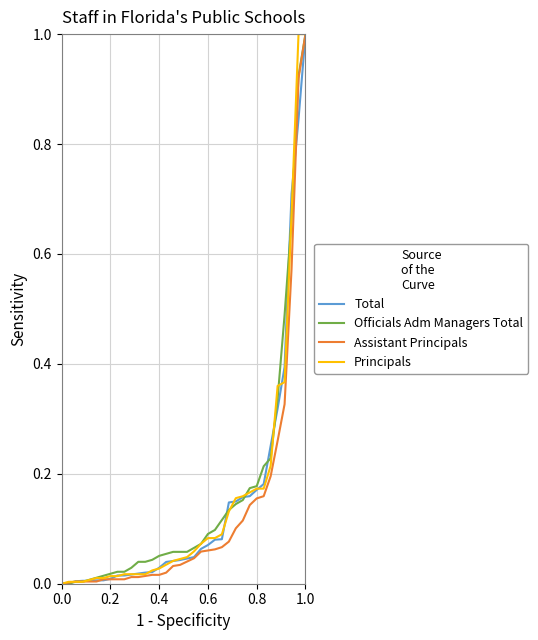

What are all the series names shown in the legend?

Total, Officials Adm Managers Total, Assistant Principals, Principals